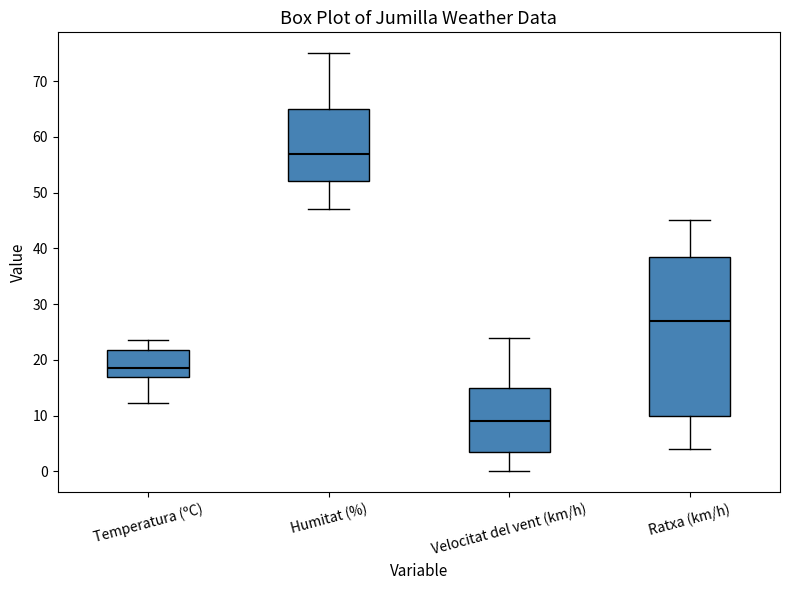

Which box's median line is the highest?

Humitat (%)